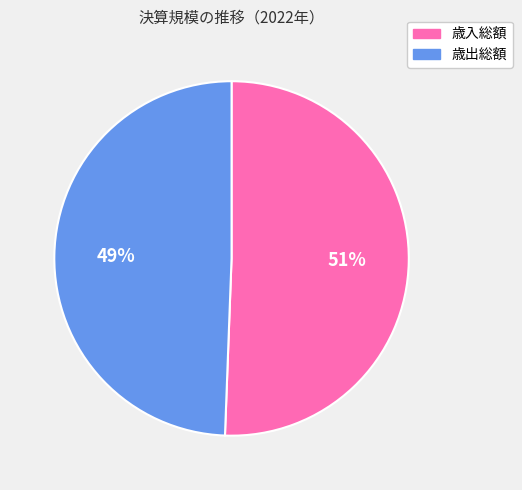

To the nearest percent, what portion does 歳出総額 represent?

49%